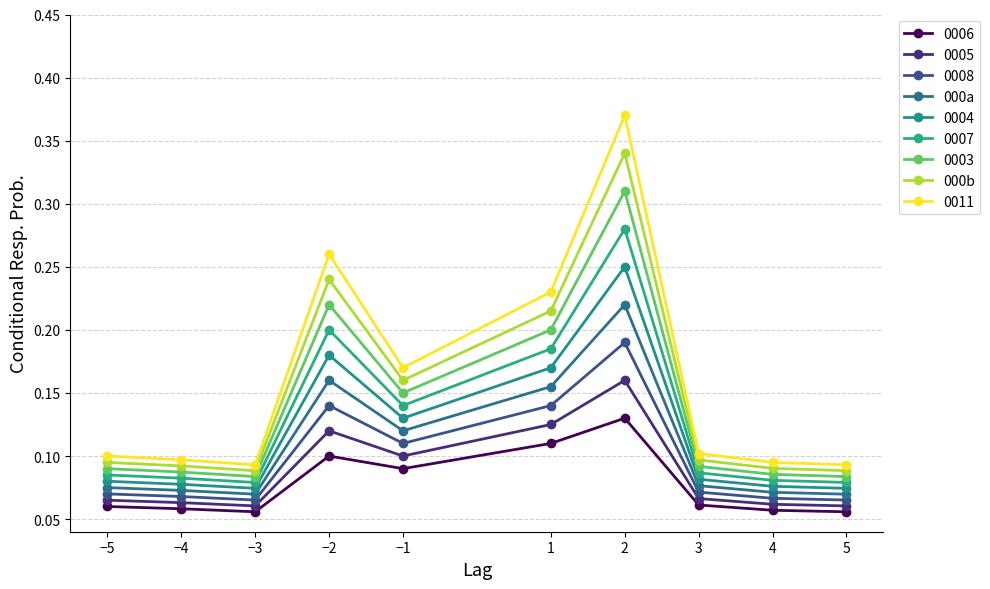

True or false: 000a has more than 0 points higher than both neighbors.

True